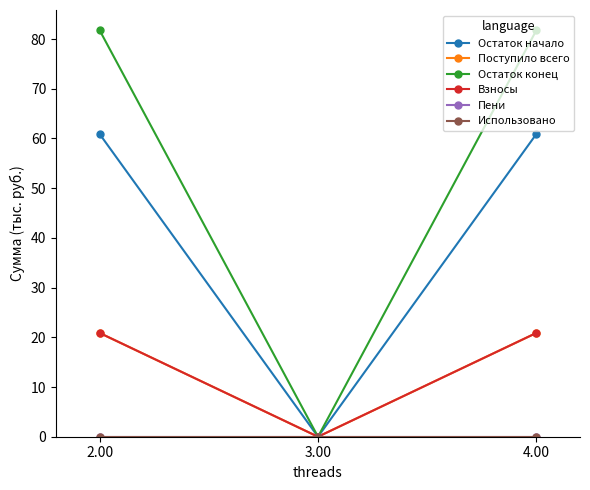

The value of Использовано at 3.00 is 0.0. True or false?

True